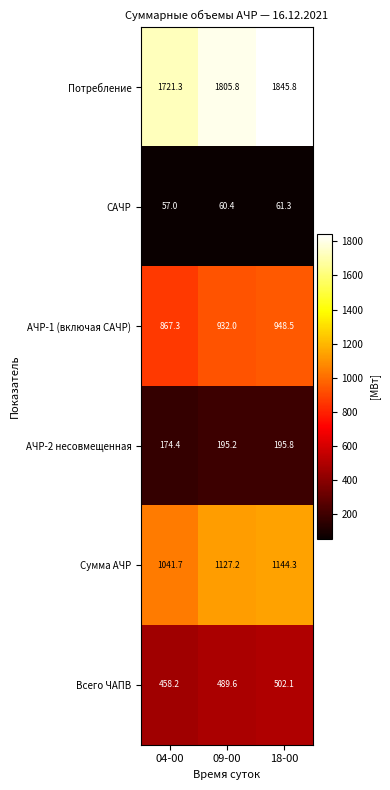

Reading left to right, what are all the values shown in this chart?

Потребление: 1721.3	1805.8	1845.8
САЧР: 57.0	60.4	61.3
АЧР-1 (включая САЧР): 867.3	932.0	948.5
АЧР-2 несовмещенная: 174.4	195.2	195.8
Сумма АЧР: 1041.7	1127.2	1144.3
Всего ЧАПВ: 458.2	489.6	502.1